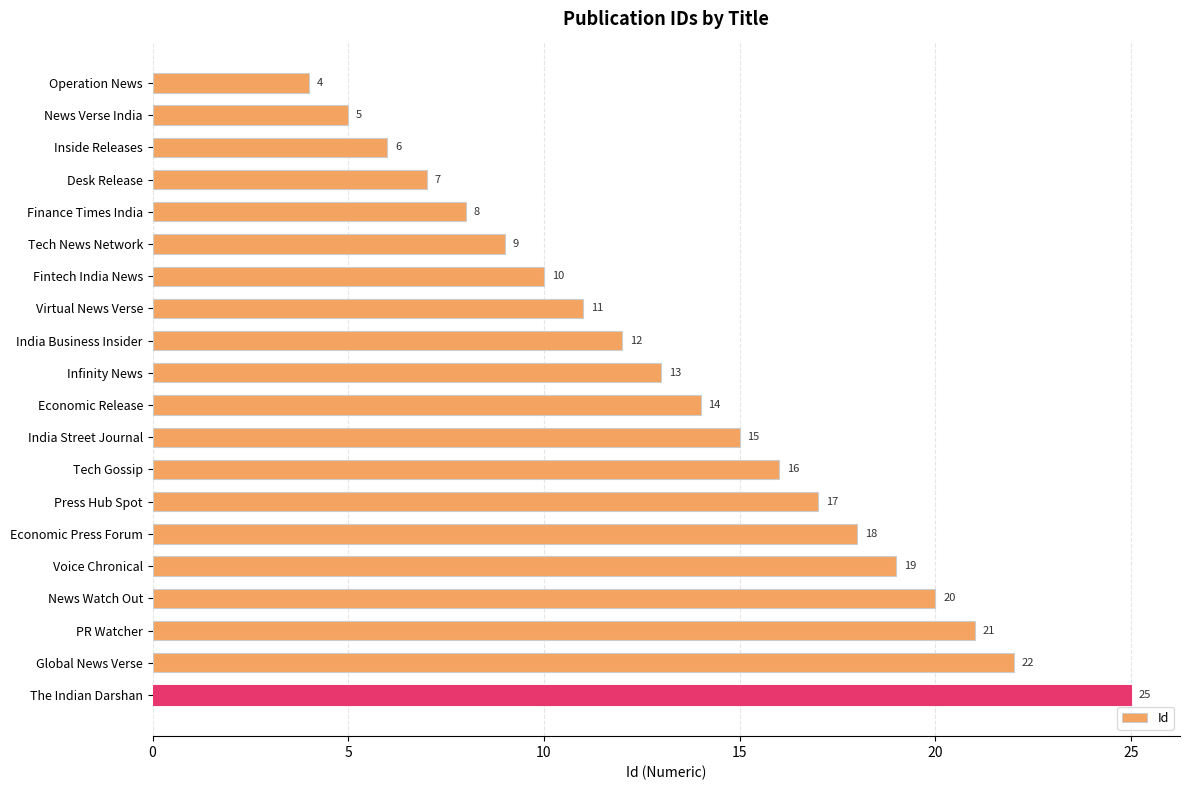

What value does the data have at News Verse India?

5